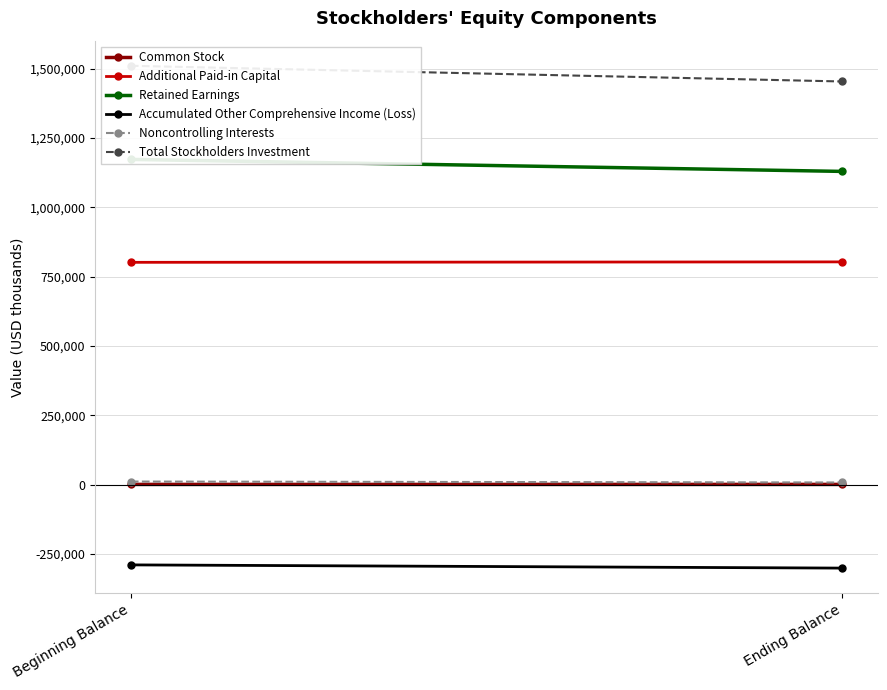

What is the label of the 1st point from the right?

Ending Balance